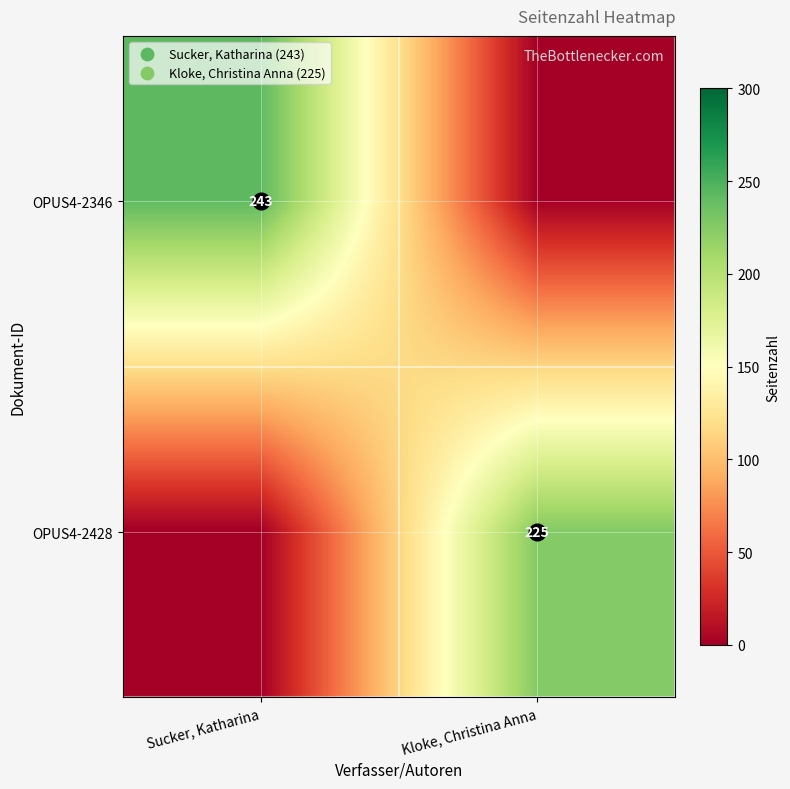

Is the value of OPUS4-2346 at Sucker, Katharina greater than the value of OPUS4-2428 at Kloke, Christina Anna?

Yes